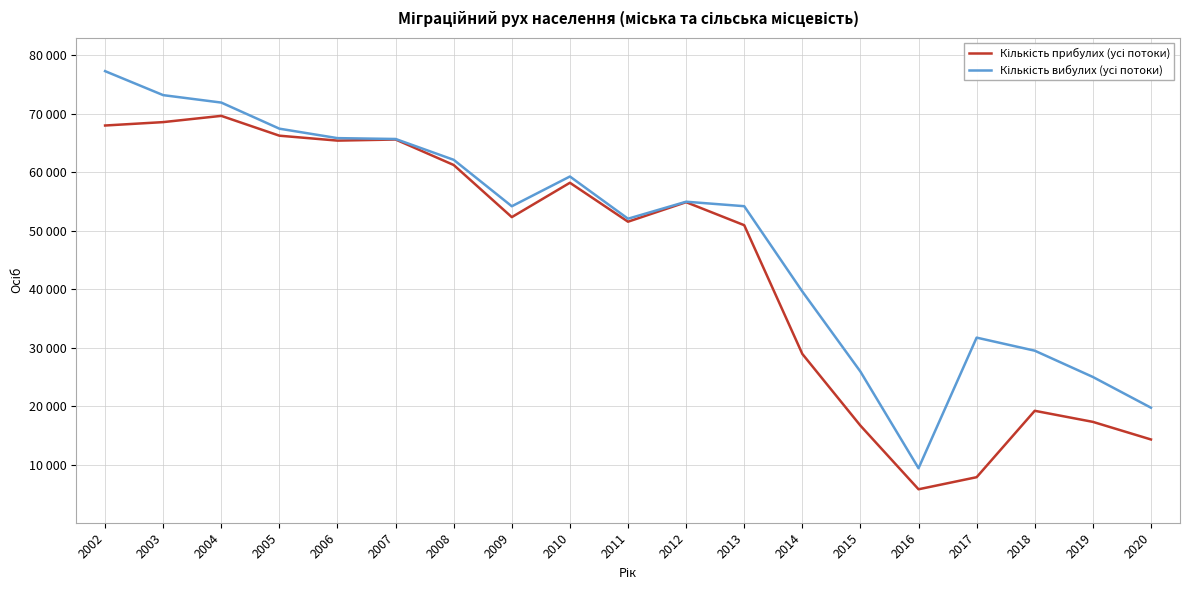

How many interior local peaks does the Кількість прибулих (усі потоки) series have?

5